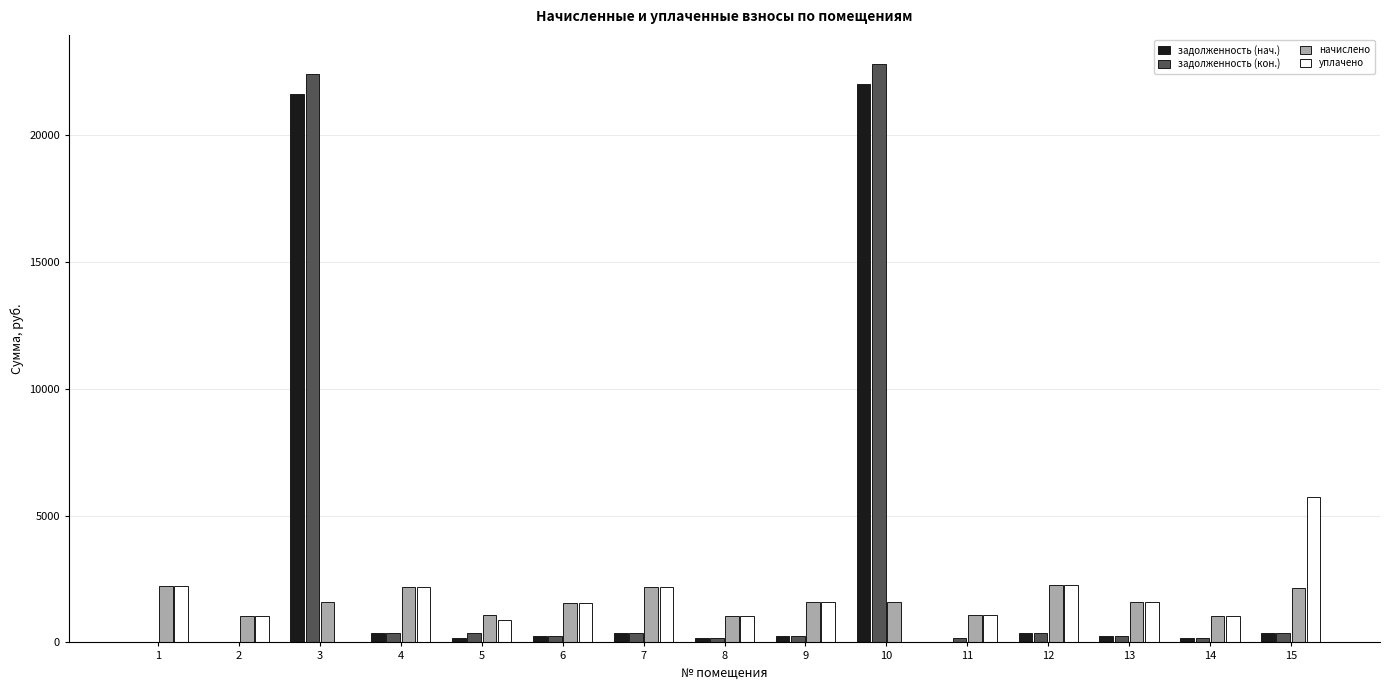

Between 8 and 15, which series saw the biggest shift?

уплачено